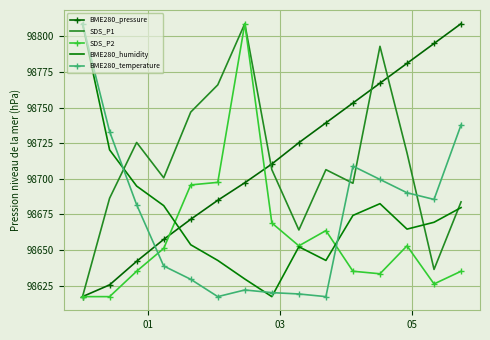

True or false: BME280_humidity and SDS_P1 cross at least once.

True